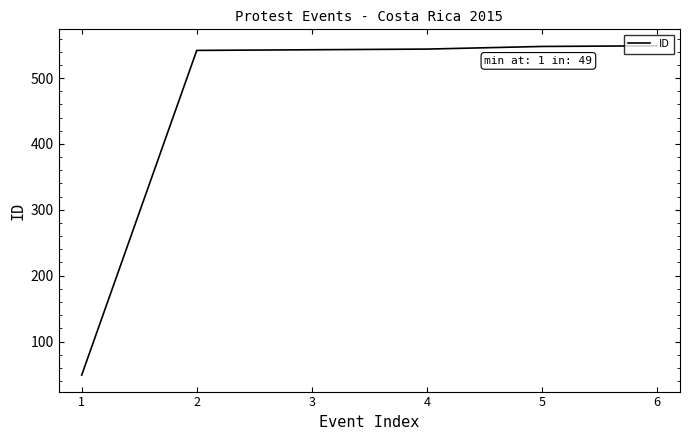

What is the maximum value shown in the chart?

549